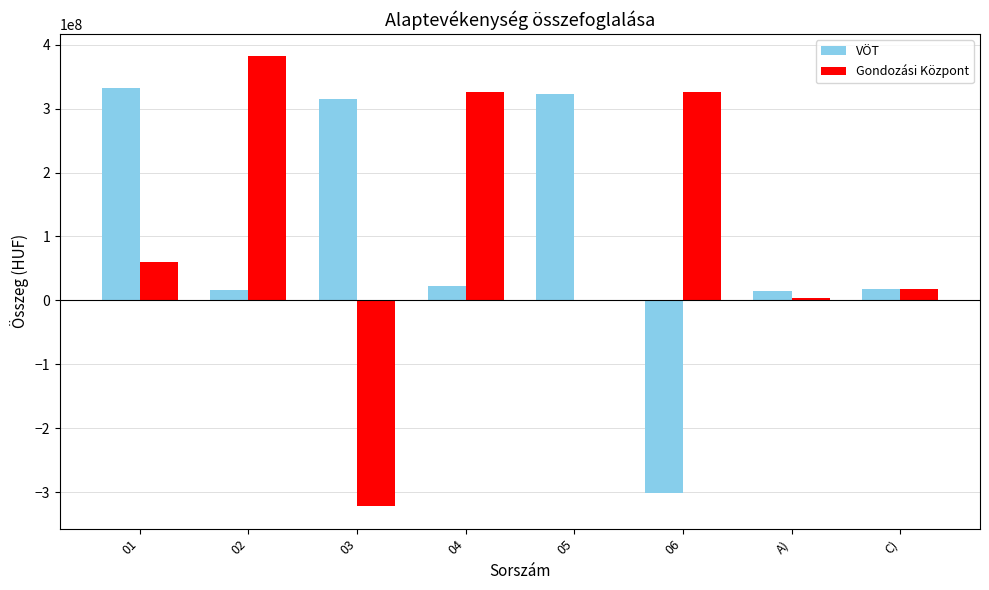

Are the bars grouped side by side (vs. stacked)?

Yes